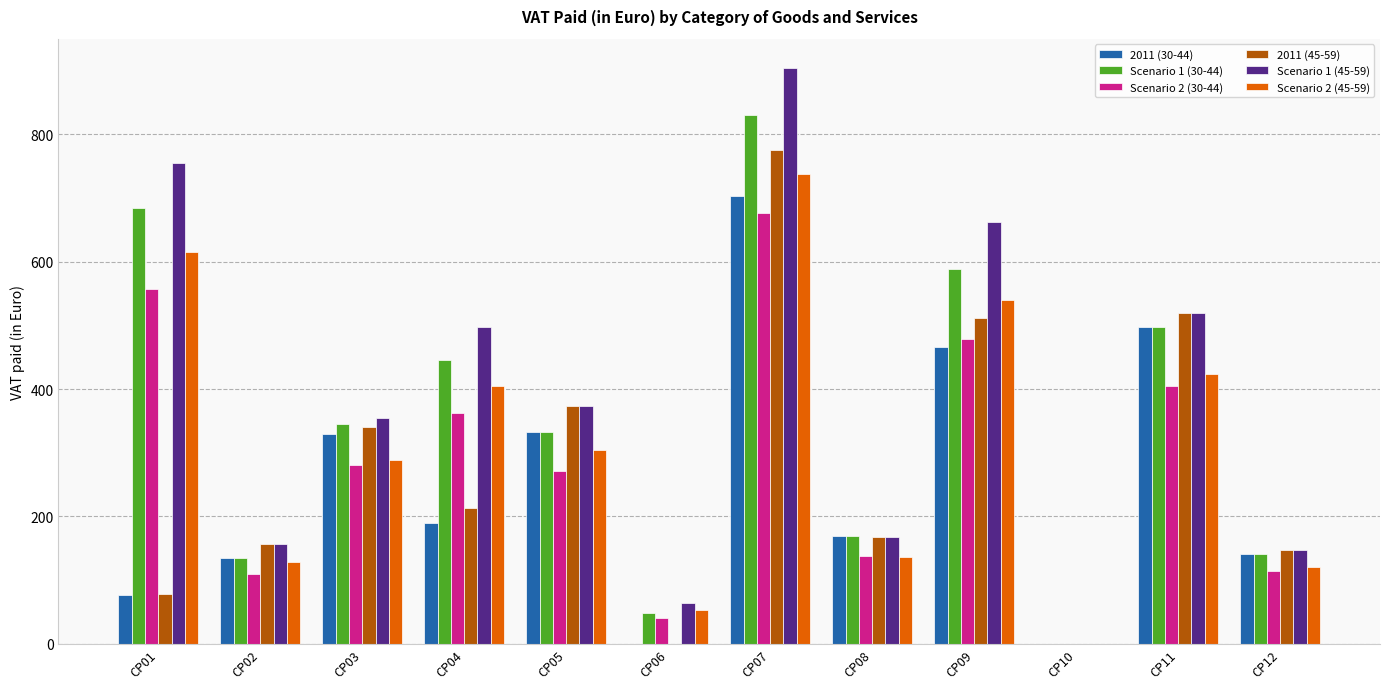

How many groups of bars are there?

12